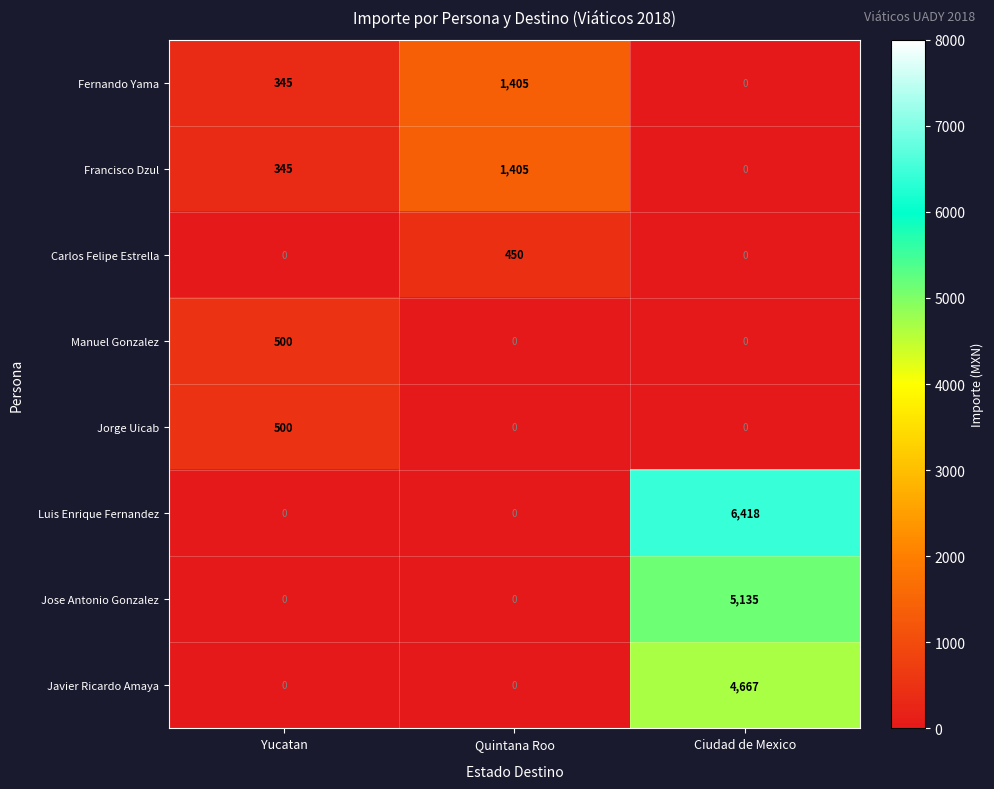

Which label corresponds to the largest value in the chart?

Ciudad de Mexico